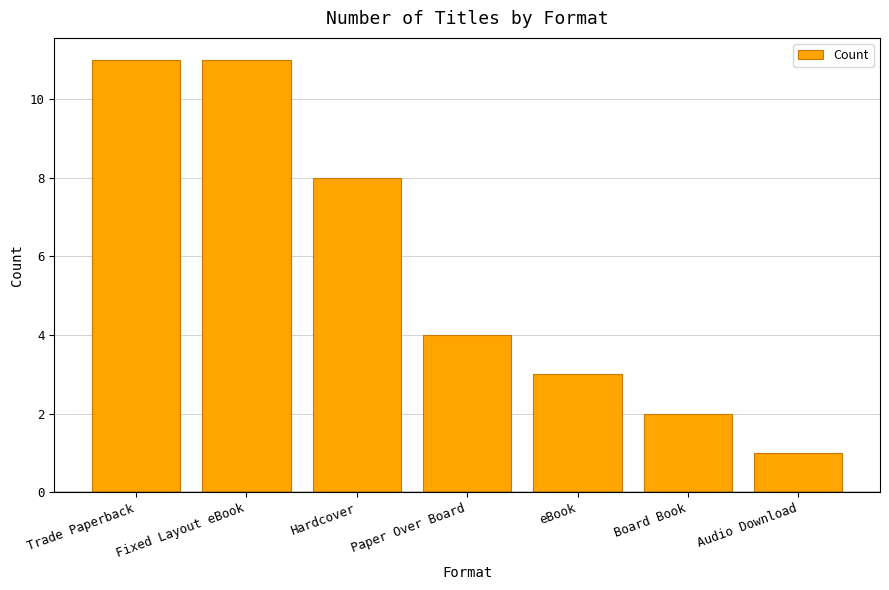

Count the values in the range 2 to 11.

6